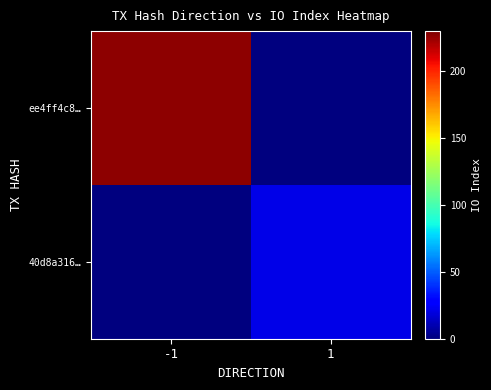

Reading left to right, extract all data points from this chart.

ee4ff4c8…: -1=227	1=0
40d8a316…: -1=0	1=21